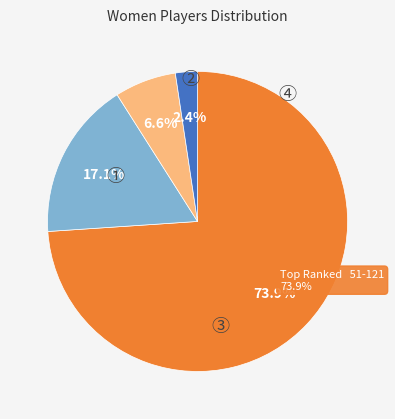

What percentage is the 138 slice, to the nearest percent?

3%